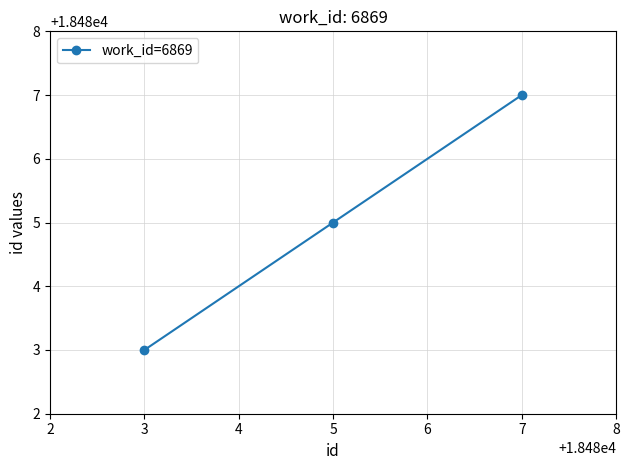

Where is the data nearest to the value 18485?

5